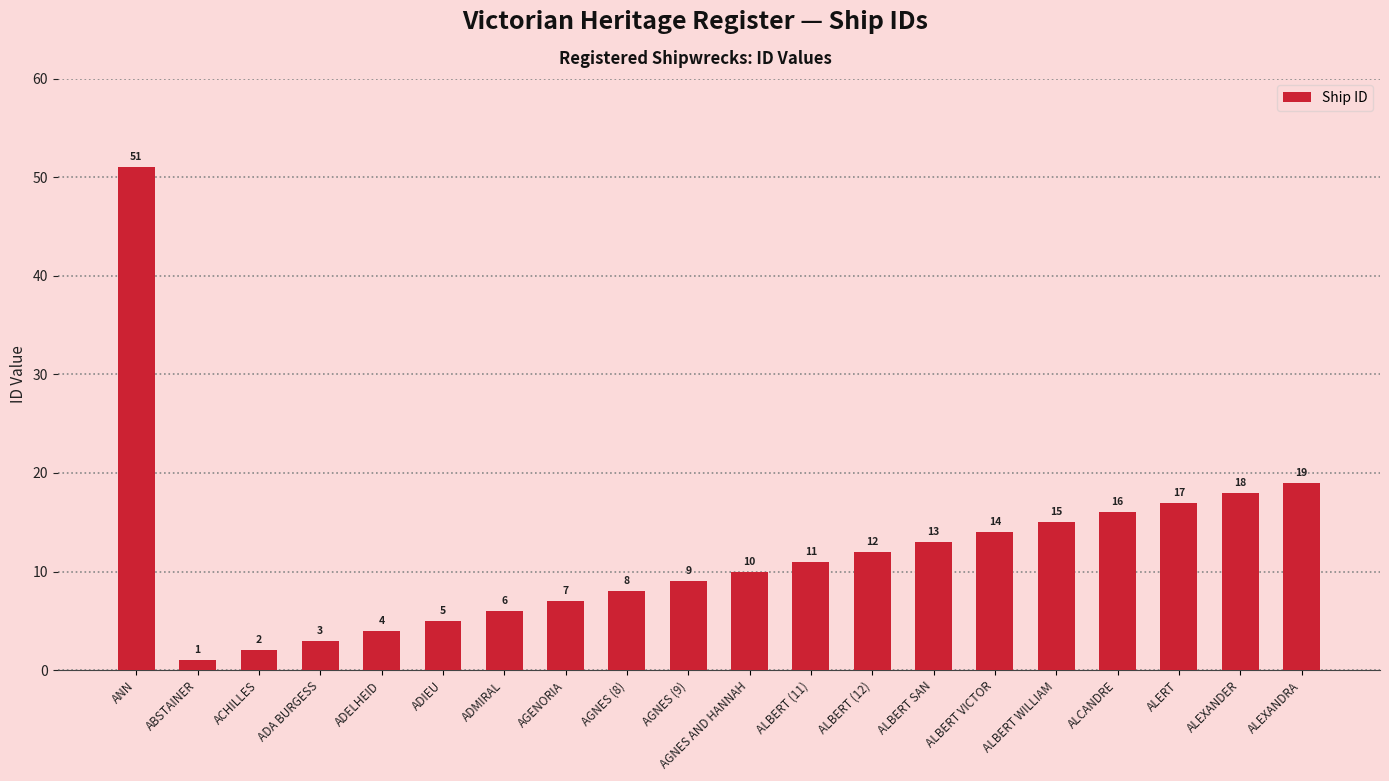

Reading left to right, list all the values displayed in this chart.

51	1	2	3	4	5	6	7	8	9	10	11	12	13	14	15	16	17	18	19